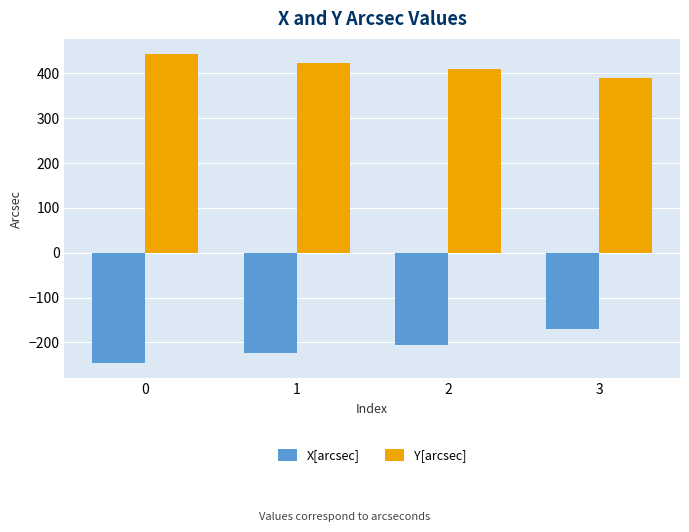

Is it true that X[arcsec] equals -122.5 at 0?

False